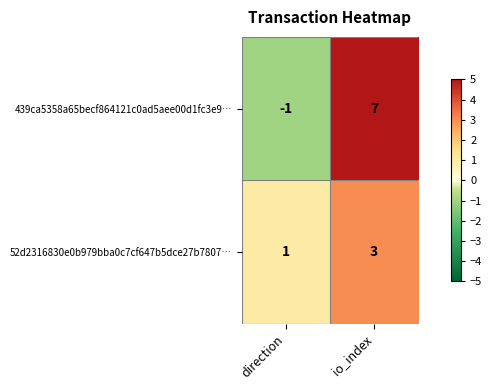

The value of 52d2316830e0b979bba0c7cf647b5dce27b7807… at io_index is 4. True or false?

False